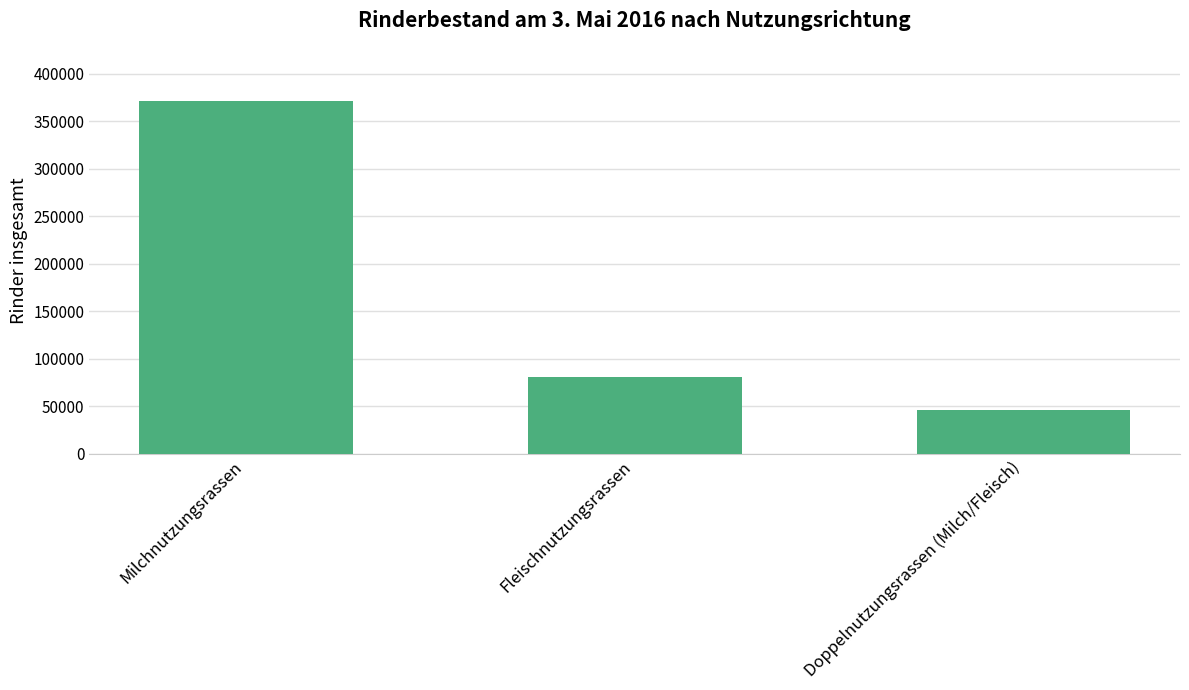

What is the label of the 2nd bar from the left?

Fleischnutzungsrassen